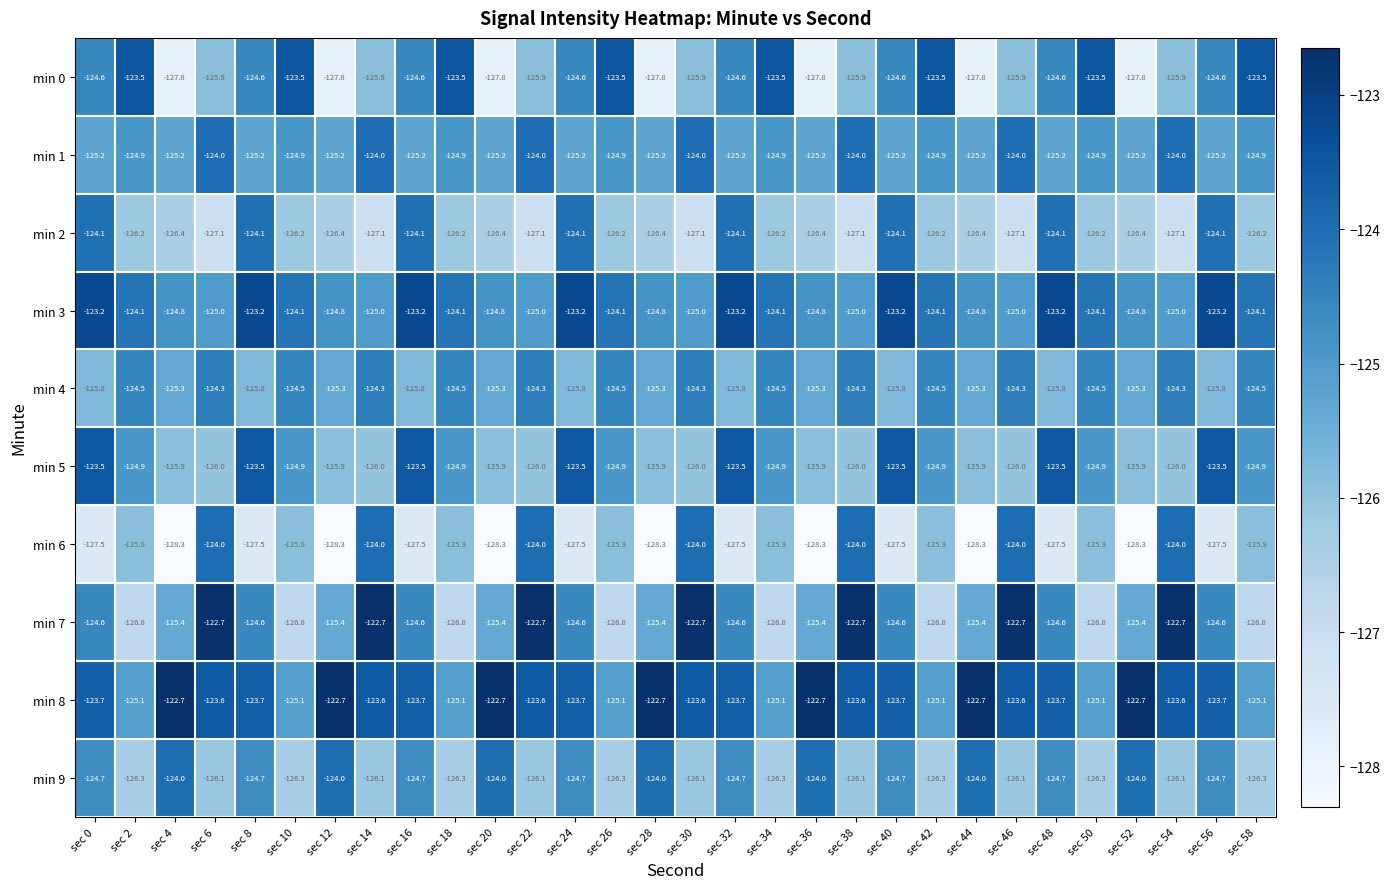

Is it true that min 8 equals -184.0 at sec 52?

False